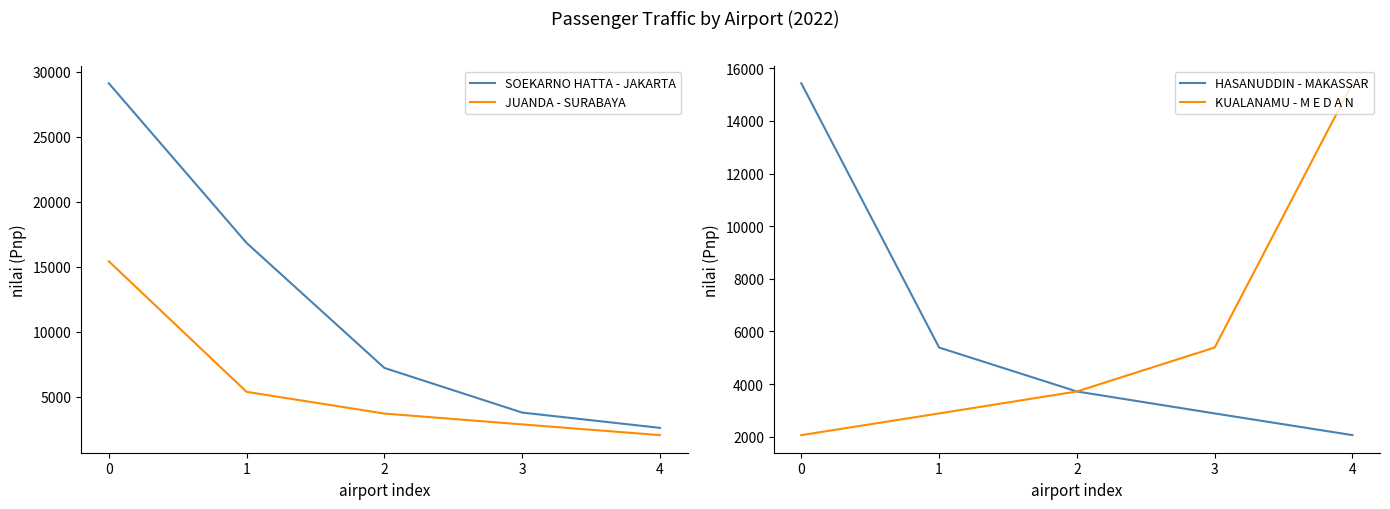

Read the HASANUDDIN - MAKASSAR value at 0.

15427